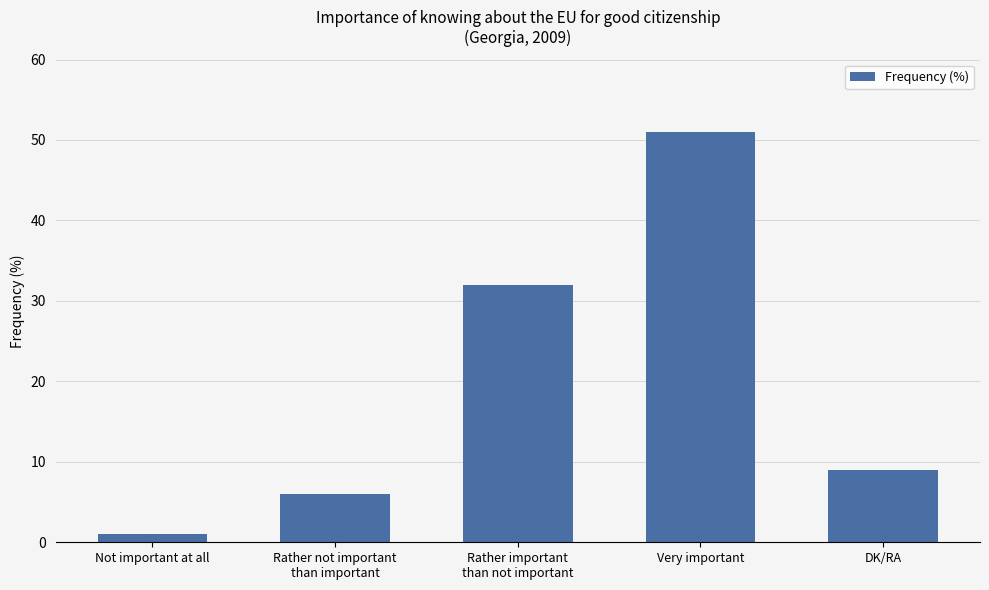

What is the change in value from Not important at all to Rather not important
than important?

+5